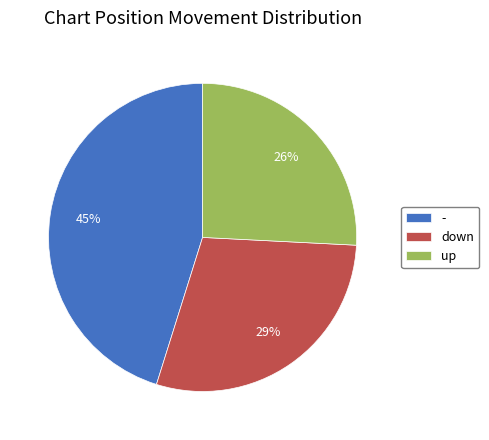

The down slice represents 21% of the pie. True or false?

False